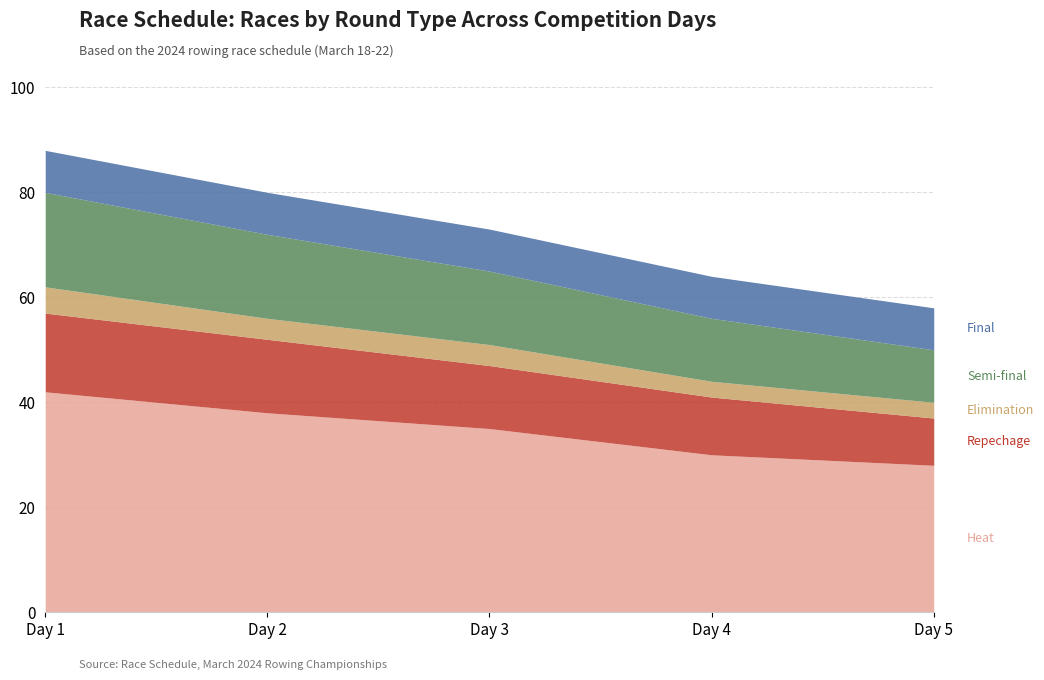

What is the difference between the second highest and second lowest values in the semi-final series?

4